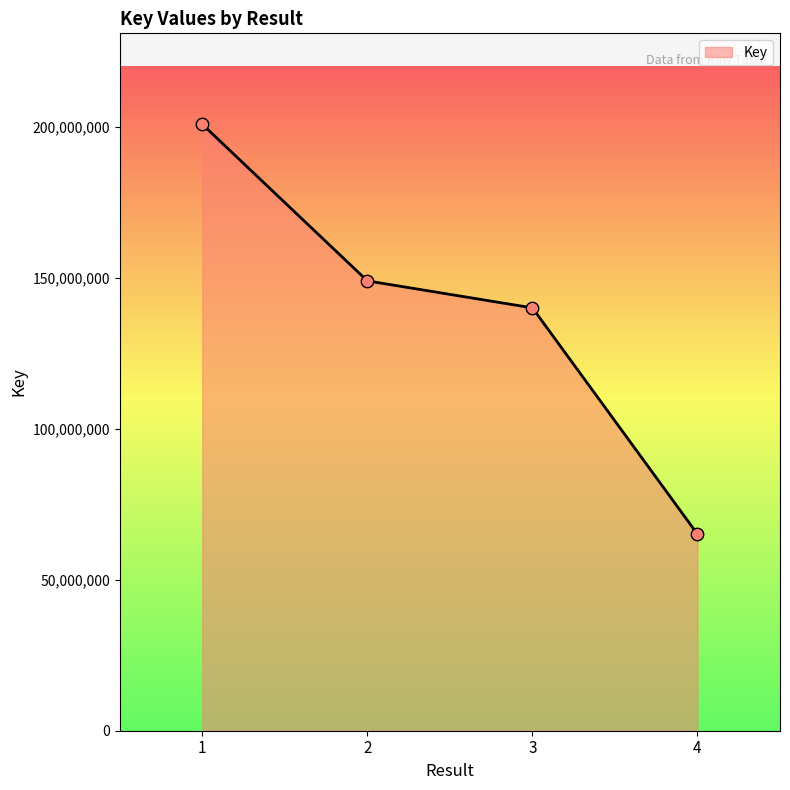

Which has a higher value, 2 or 4?

2